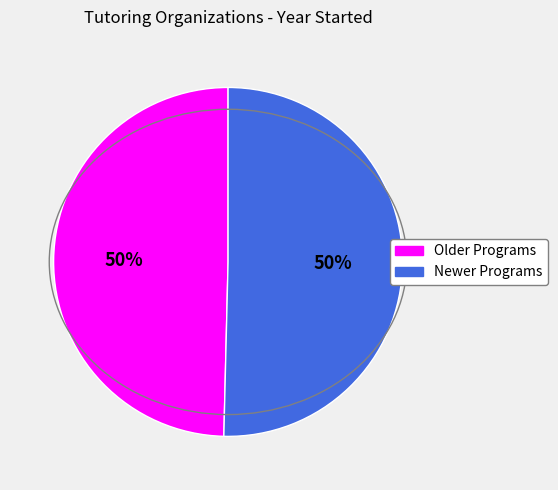

To the nearest percent, what is the average slice percentage?

50%